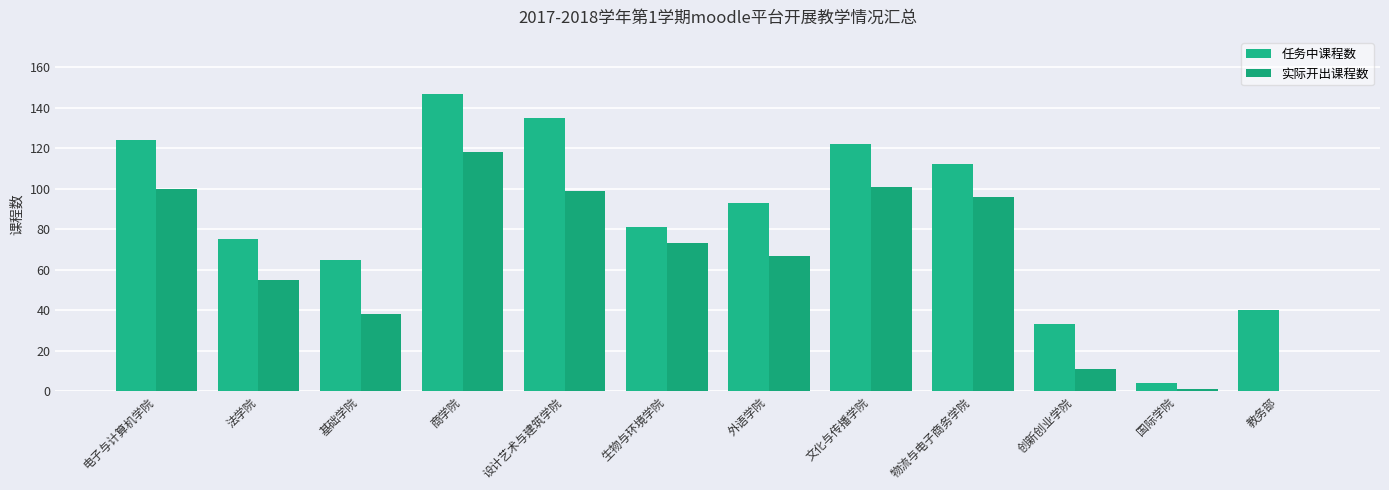

True or false: 任务中课程数 has a value of 112 at 物流与电子商务学院.

True